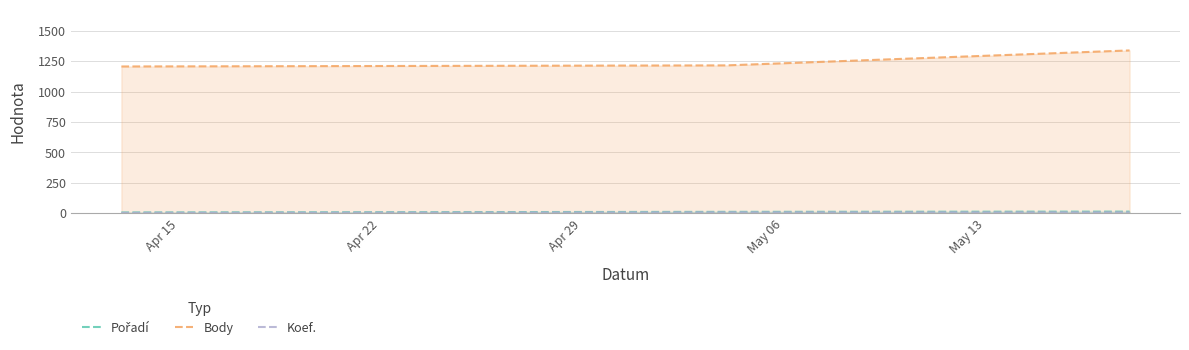

Which series has the largest total across all categories?

Body